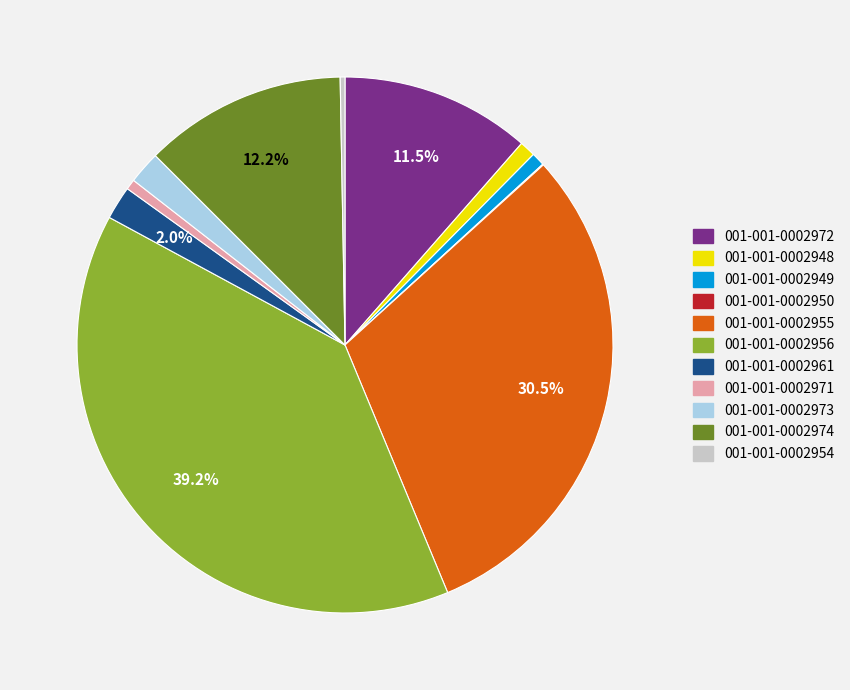

Is there a majority slice in this chart?

No